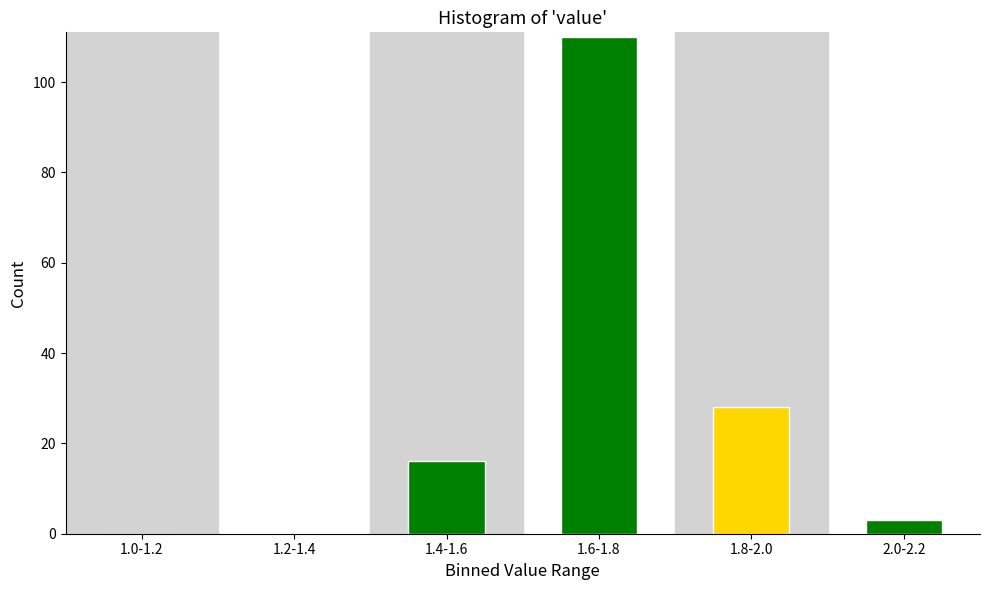

Reading left to right, extract all data points from this chart.

1.0-1.2=0	1.2-1.4=0	1.4-1.6=16	1.6-1.8=110	1.8-2.0=28	2.0-2.2=3